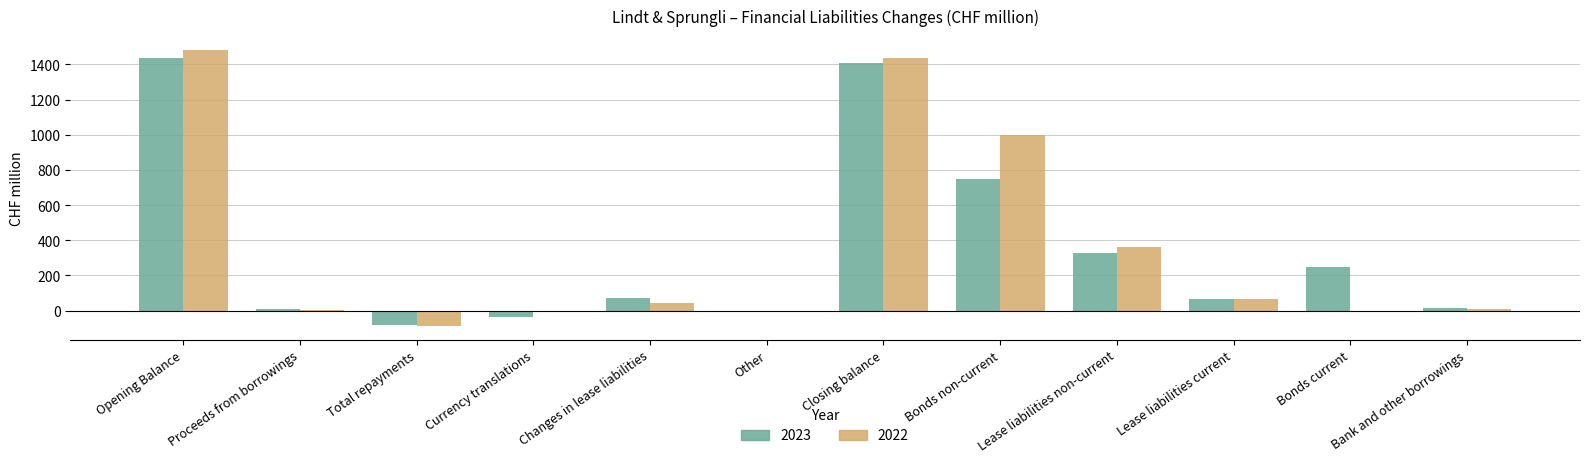

At which label does 2022 first exceed 43?

Opening Balance